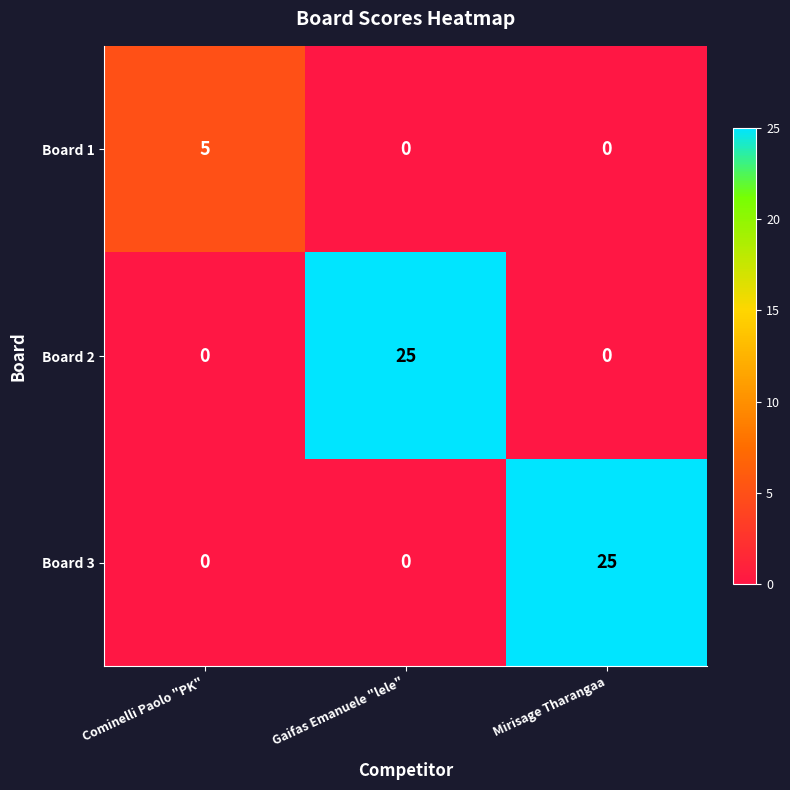

What is the average value of the Board 3 series?

8